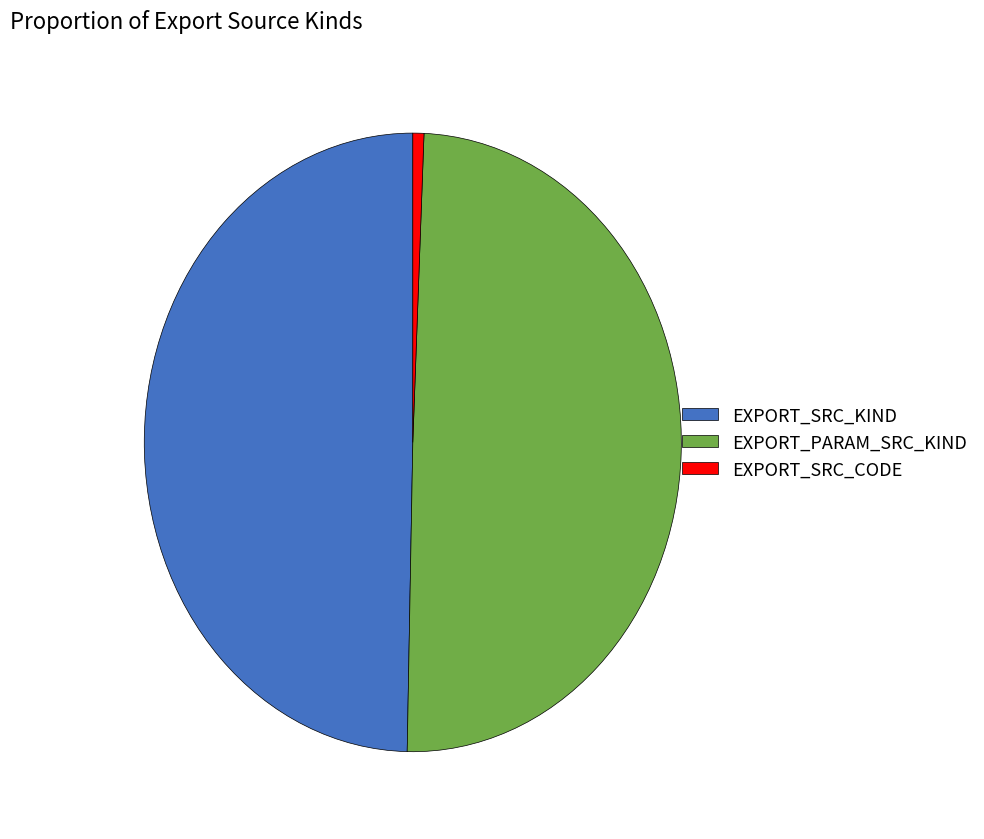

How many slices are in this pie chart?

3